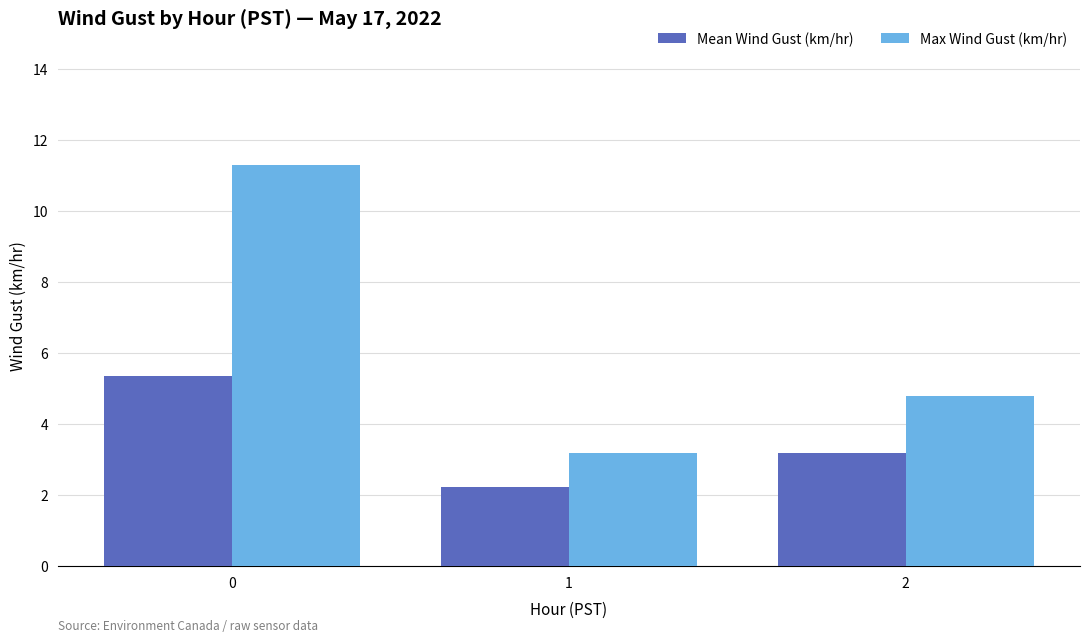

What is the approximate value of Max Wind Gust (km/hr) at 1?

3.2